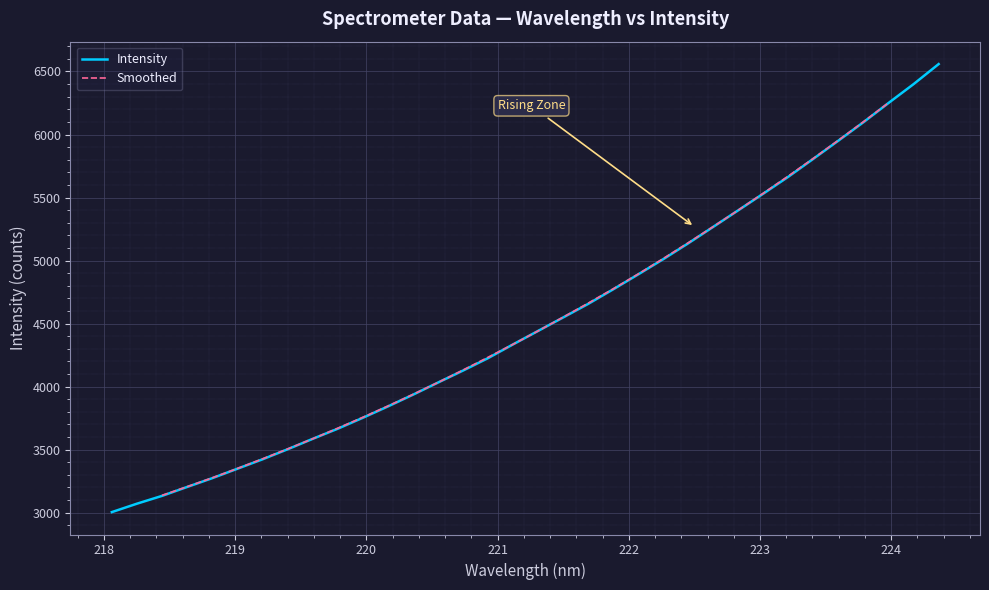

What is the smallest value displayed?

3003.4